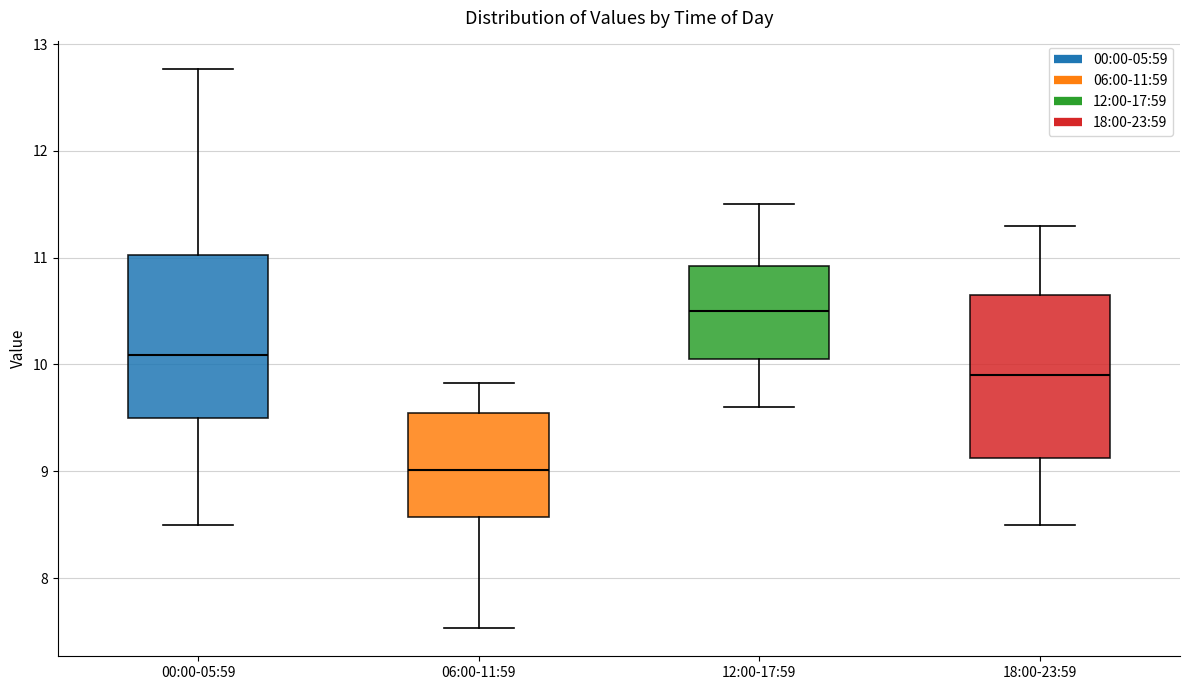

Reading left to right, transcribe this box plot: for each box, give where its median line is, the range the box spans, and where its two whiskers end, as read against the y-axis. The values are not printed on the chart, so give them approximately, as read against the axis.

00:00-05:59: median 10.1, box 9.5 to 11.0, whiskers 8.5 to 12.8
06:00-11:59: median 9.0, box 8.6 to 9.5, whiskers 7.5 to 9.8
12:00-17:59: median 10.5, box 10.1 to 10.9, whiskers 9.6 to 11.5
18:00-23:59: median 9.9, box 9.1 to 10.7, whiskers 8.5 to 11.3